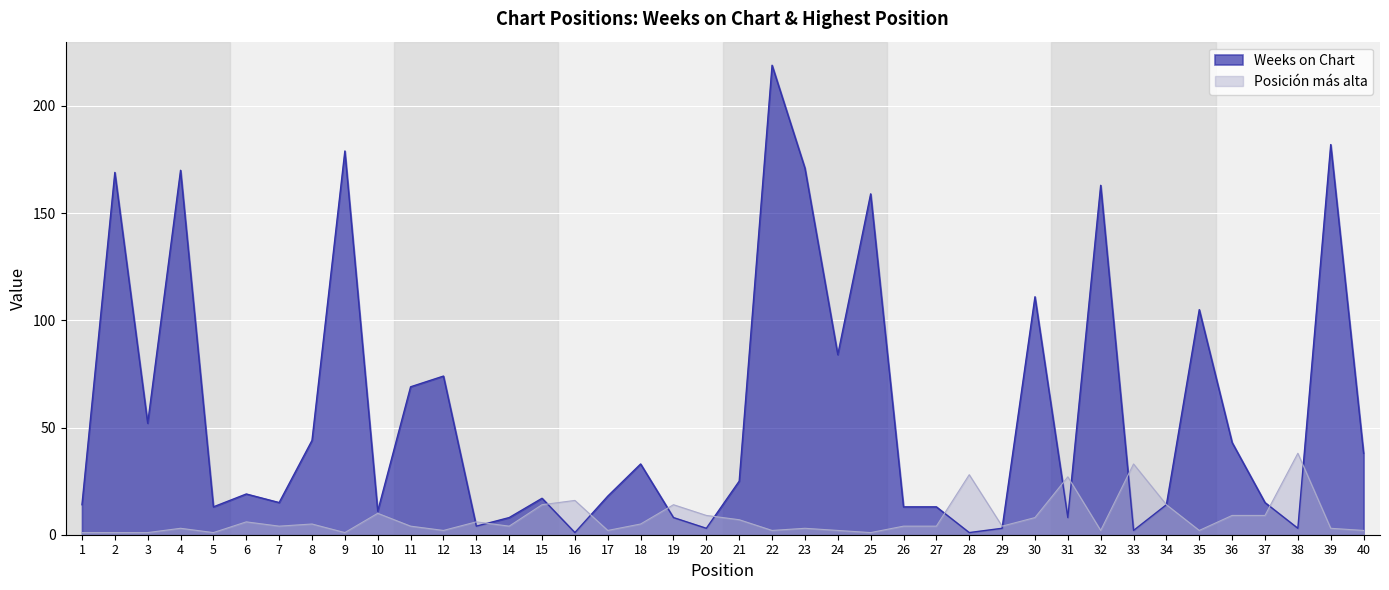

How many values in the Posición más alta series are below 4?

16